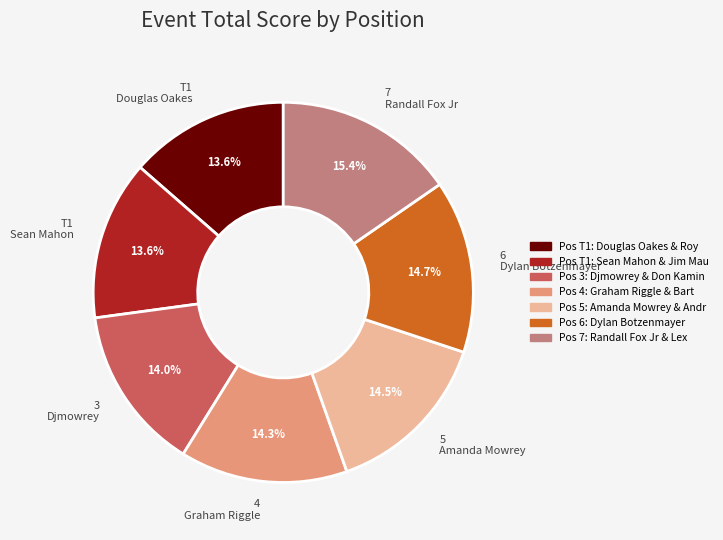

What is the ratio of the value at 7 Randall Fox Jr to the value at 6 Dylan Botzenmayer?

1.0